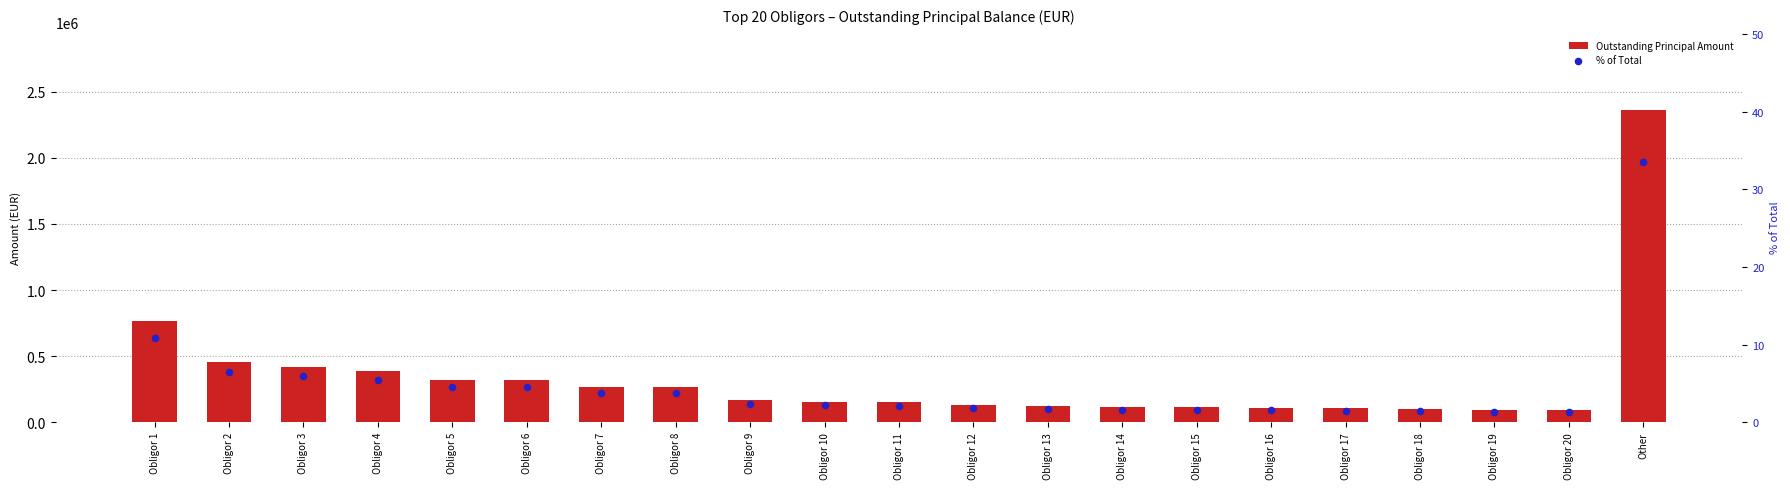

At how many categories does at least one series exceed 145442?

12